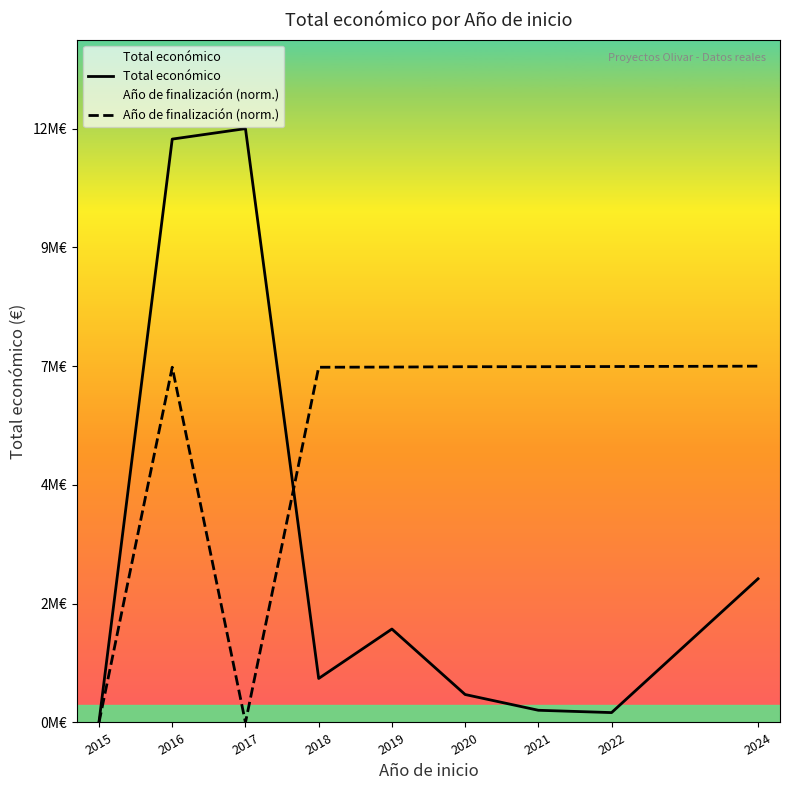

Where is the first local minimum for Total económico?

2018